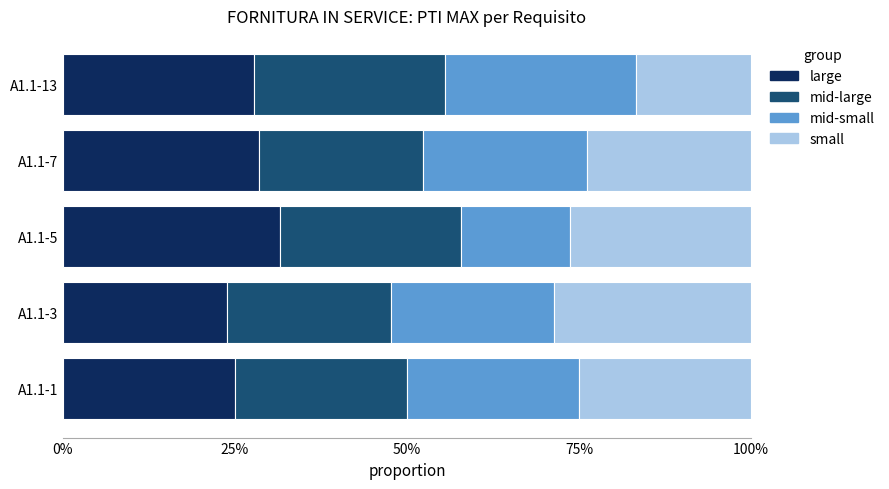

What are all the series names shown in the legend?

large, mid-large, mid-small, small